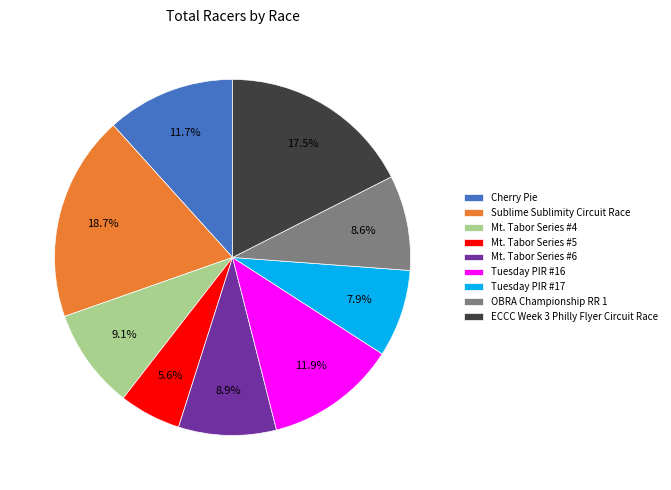

Does ECCC Week 3 Philly Flyer Circuit Race account for over 50% of the chart?

No